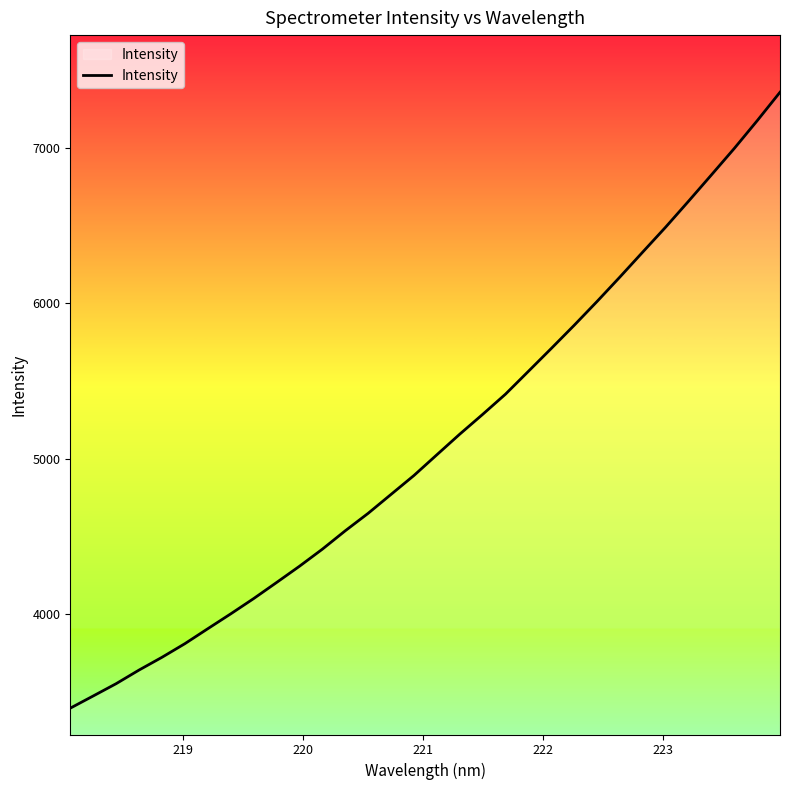

What is the minimum value shown in the chart?

3393.2